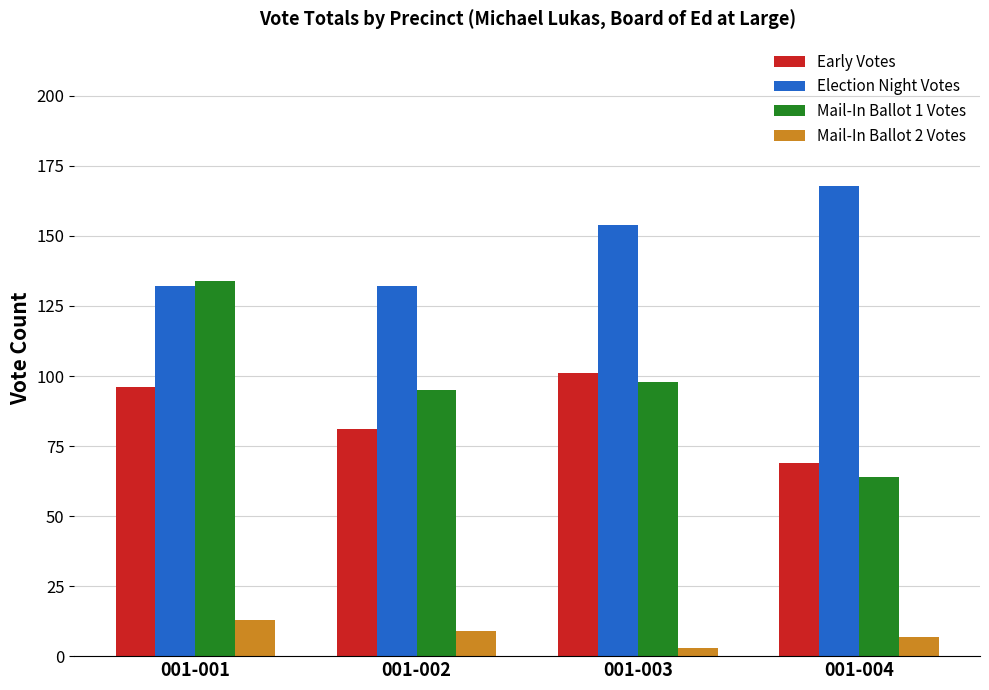

How many Election Night Votes values are between 132 and 168?

4